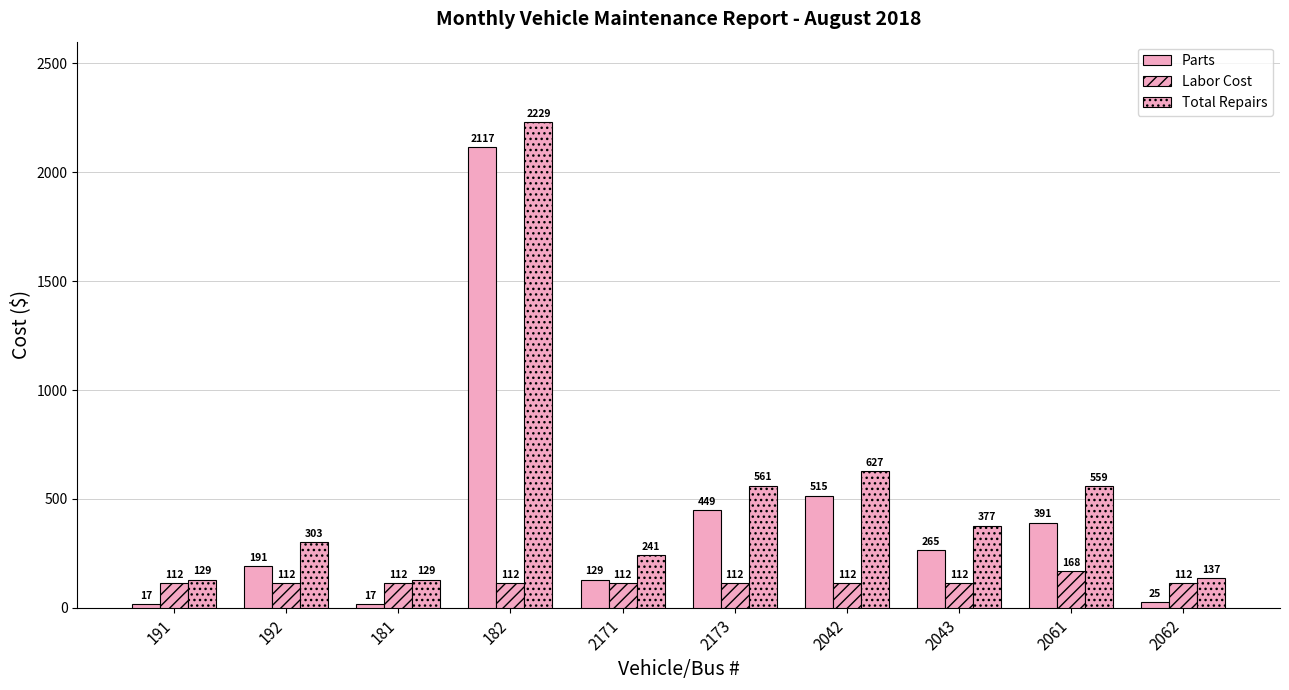

The Total Repairs series shows 812 at 2173. True or false?

False